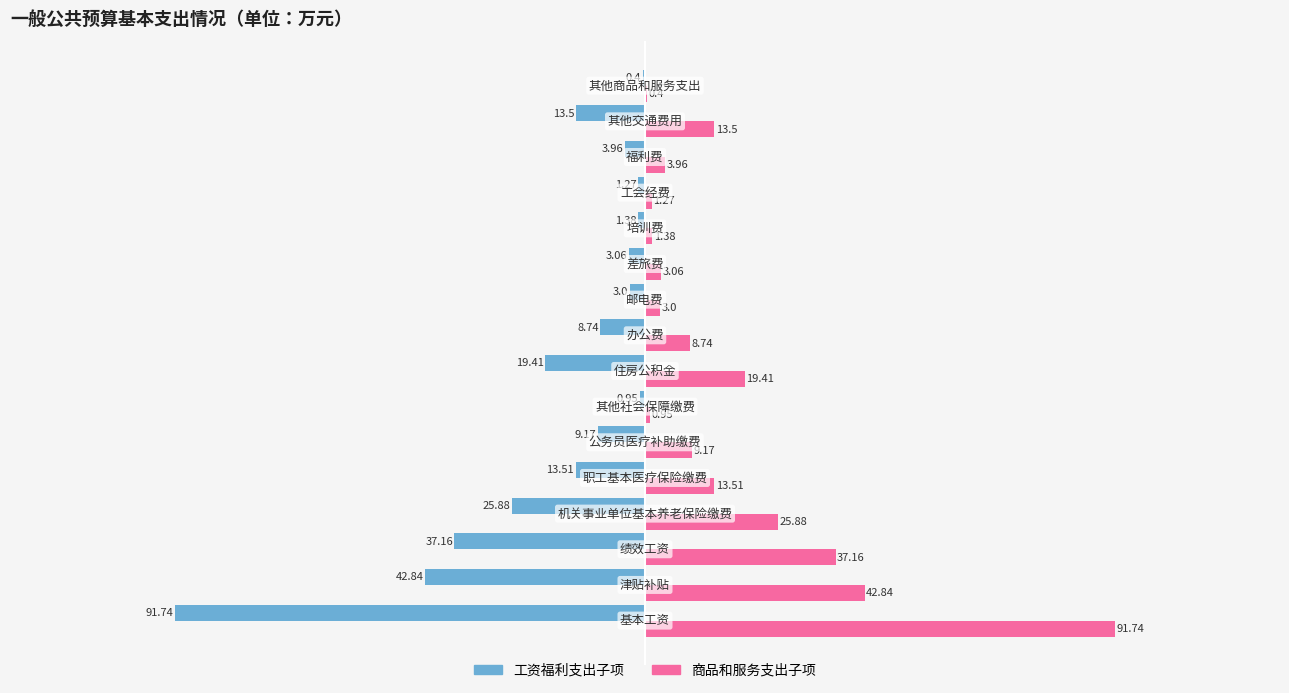

What are all the series names shown in the legend?

工资福利支出子项, 商品和服务支出子项